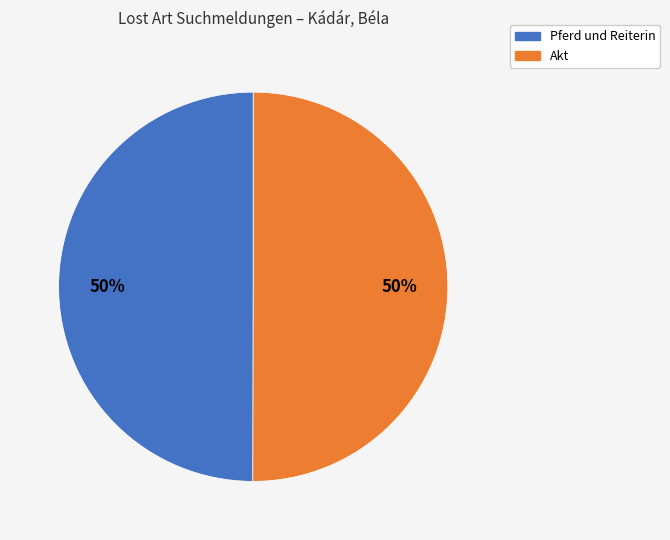

How many segments does this pie chart have?

2